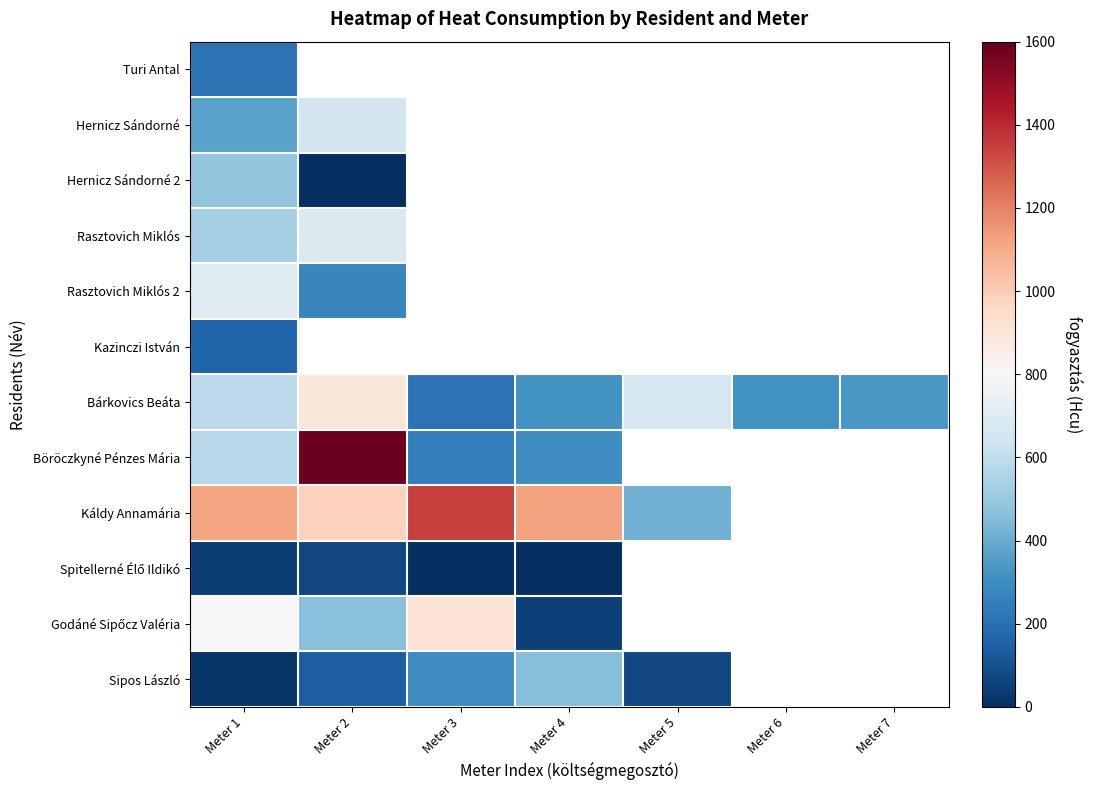

Which has a higher value, Meter 5 or Meter 7?

Meter 7